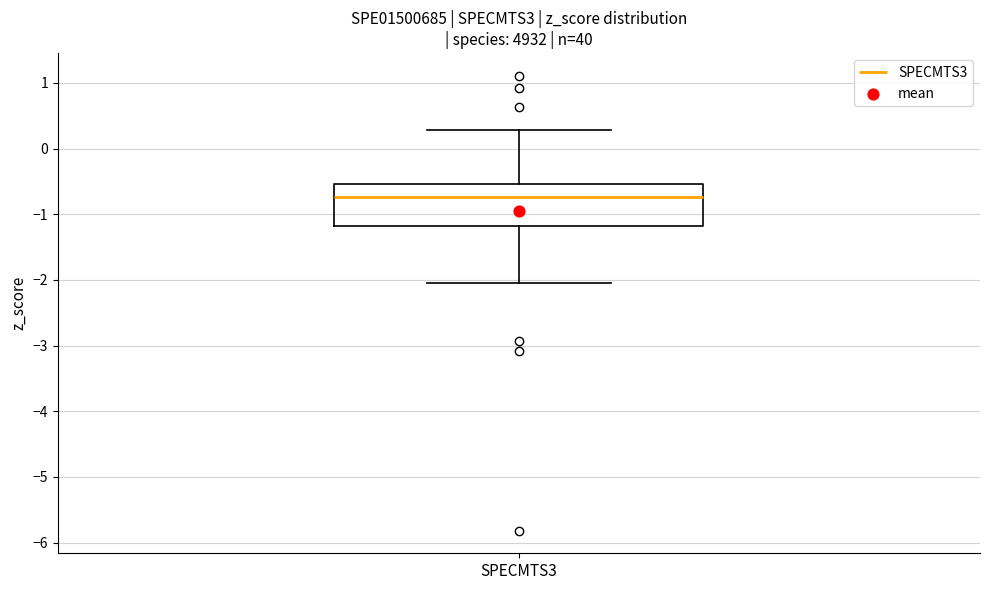

Where is the upper edge of the box for SPECMTS3 on the y-axis? The values are not printed on the chart, so give them approximately, as read against the axis.

-0.5